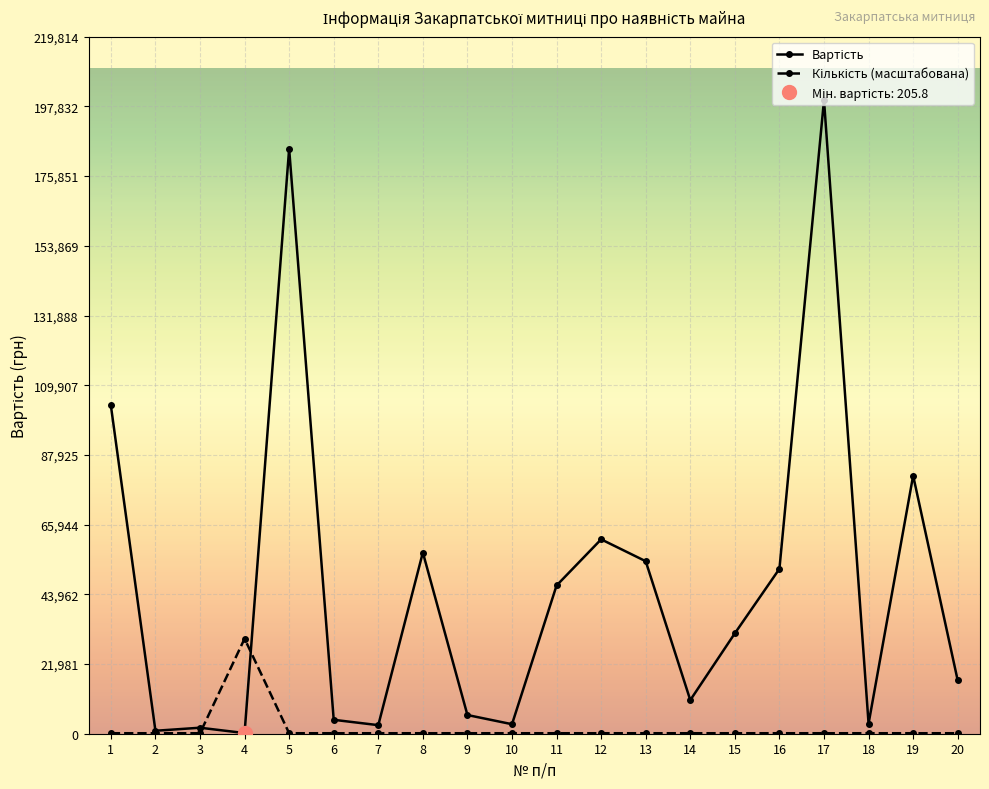

What is the sum of the Вартість values at 8 and 1?

160671.6